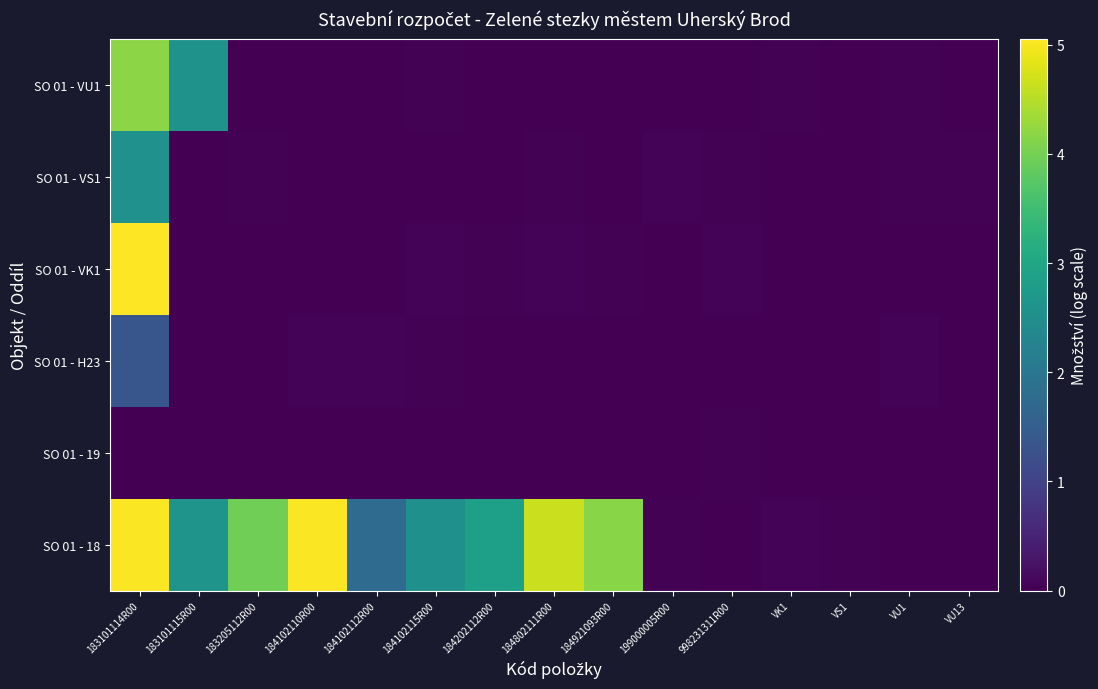

At which category does the chart reach its minimum across all series?

998231311R00